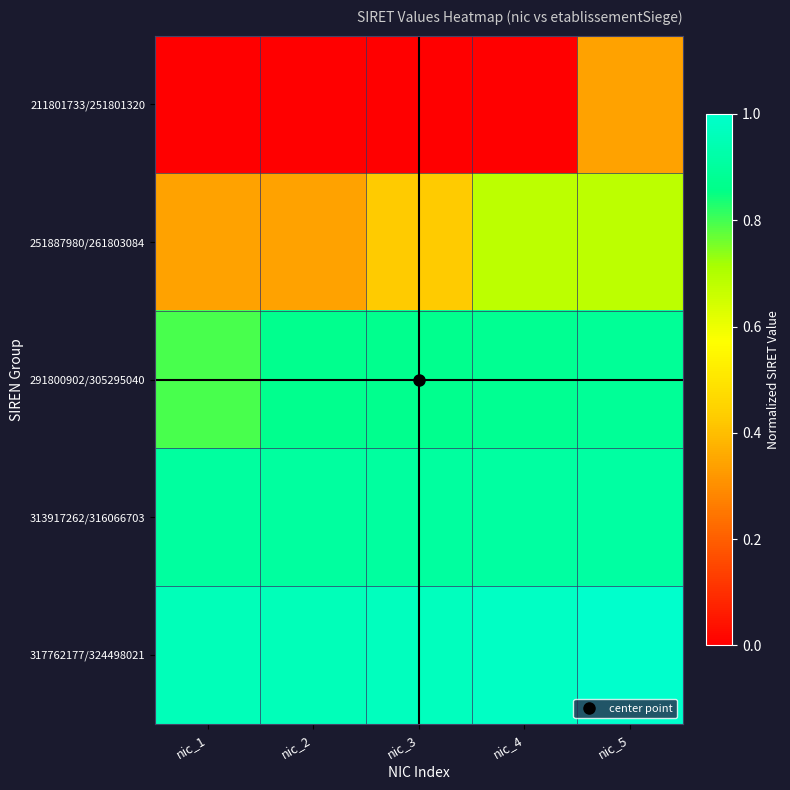

Between nic_2 and nic_4, which is larger?

nic_4